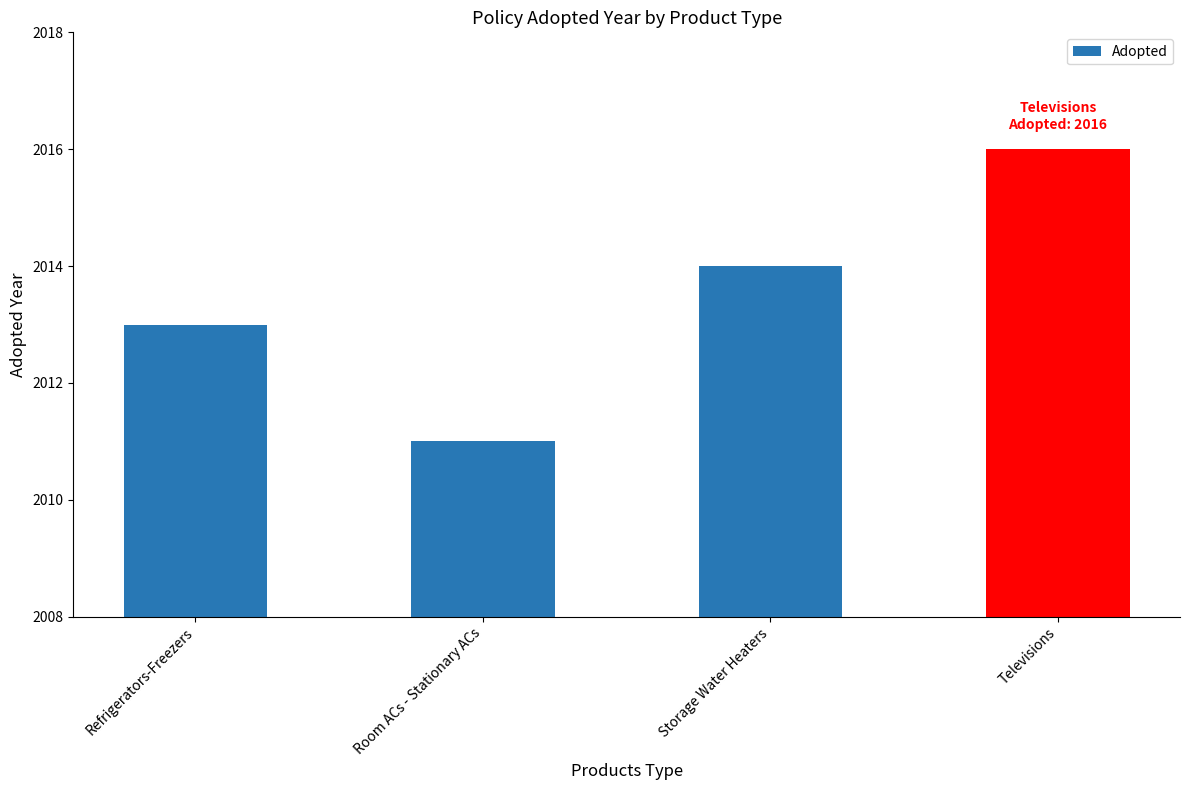

What is the minimum value shown in the chart?

2011